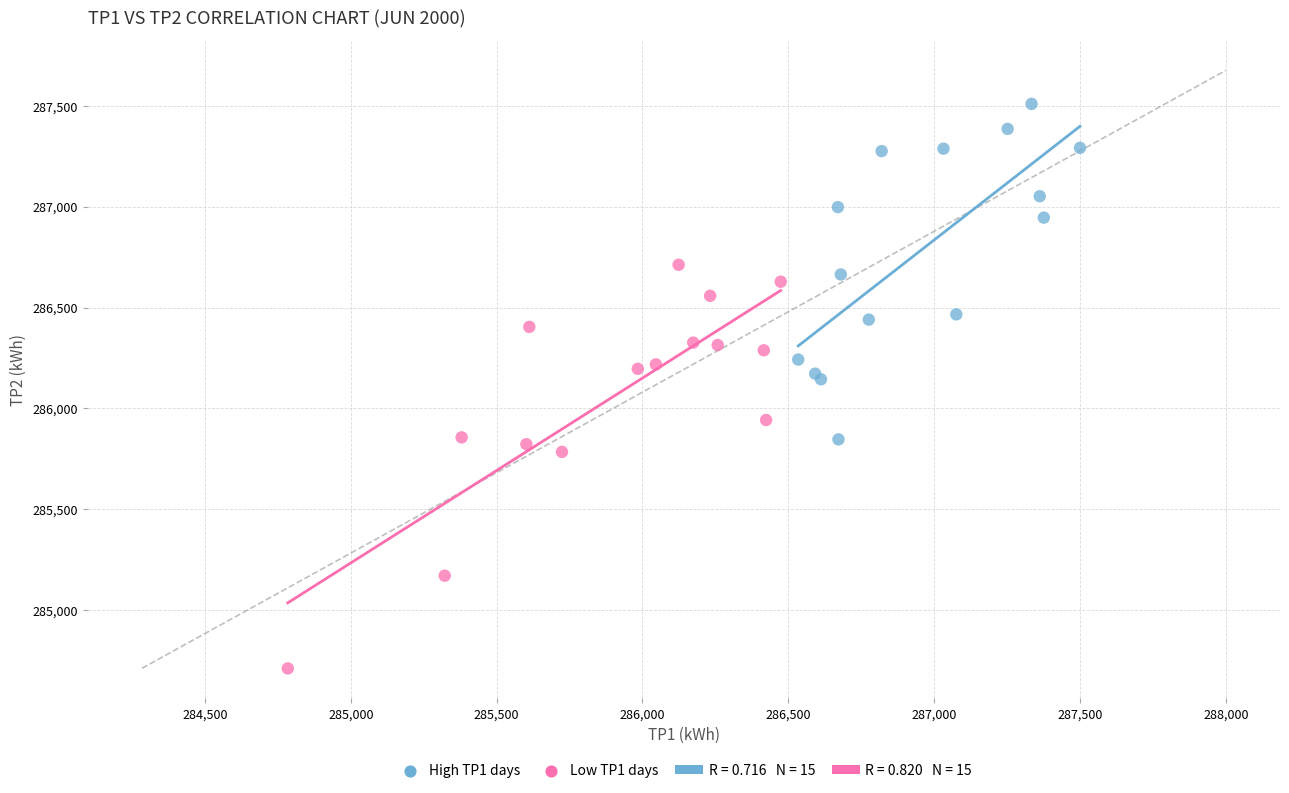

Which series contains the highest Y value?

High TP1 days